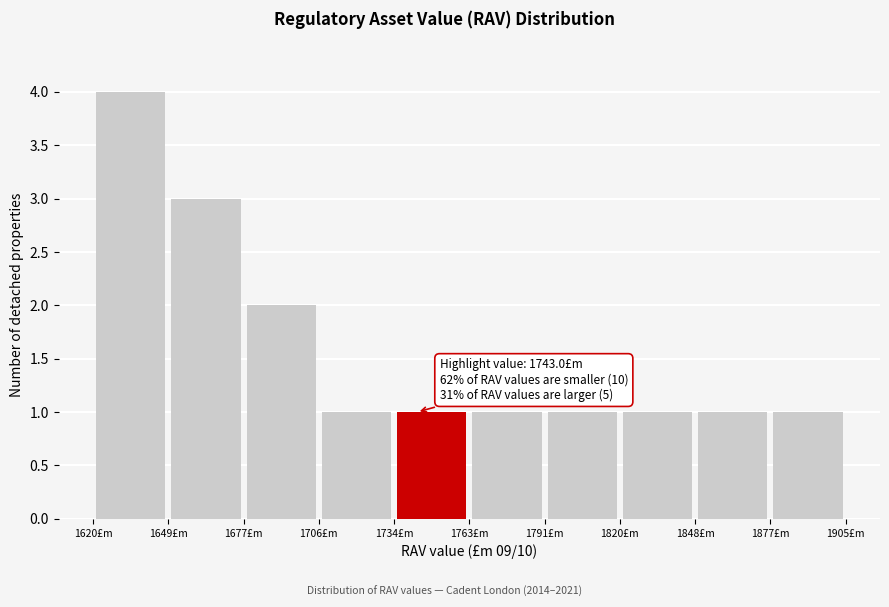

Over which range of the x-axis is the bar tallest?

1620 to 1650